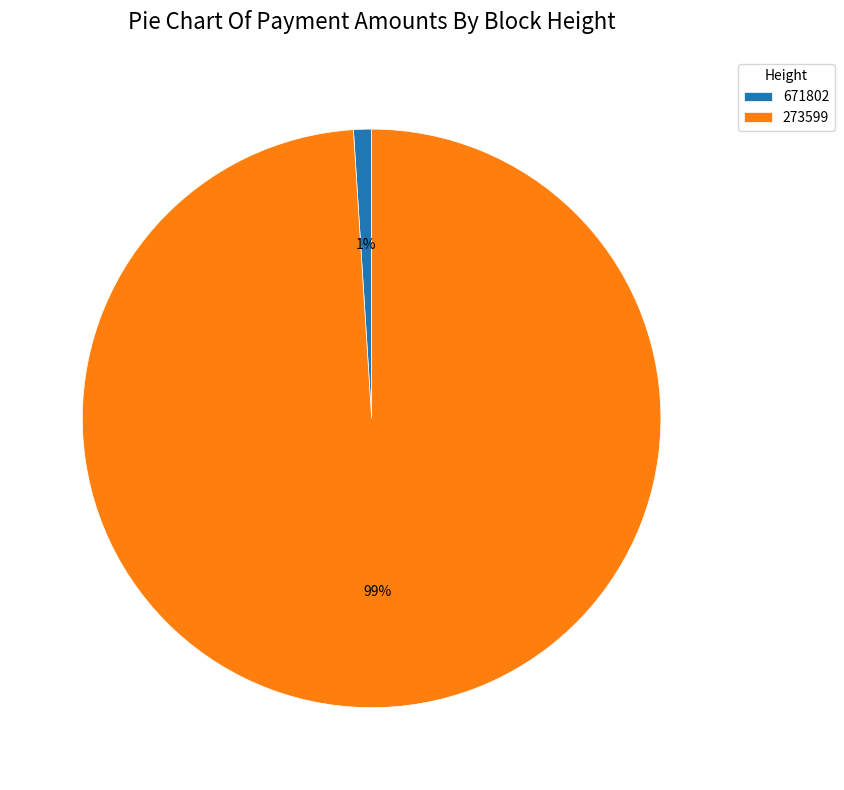

To the nearest percent, what portion does 273599 represent?

99%